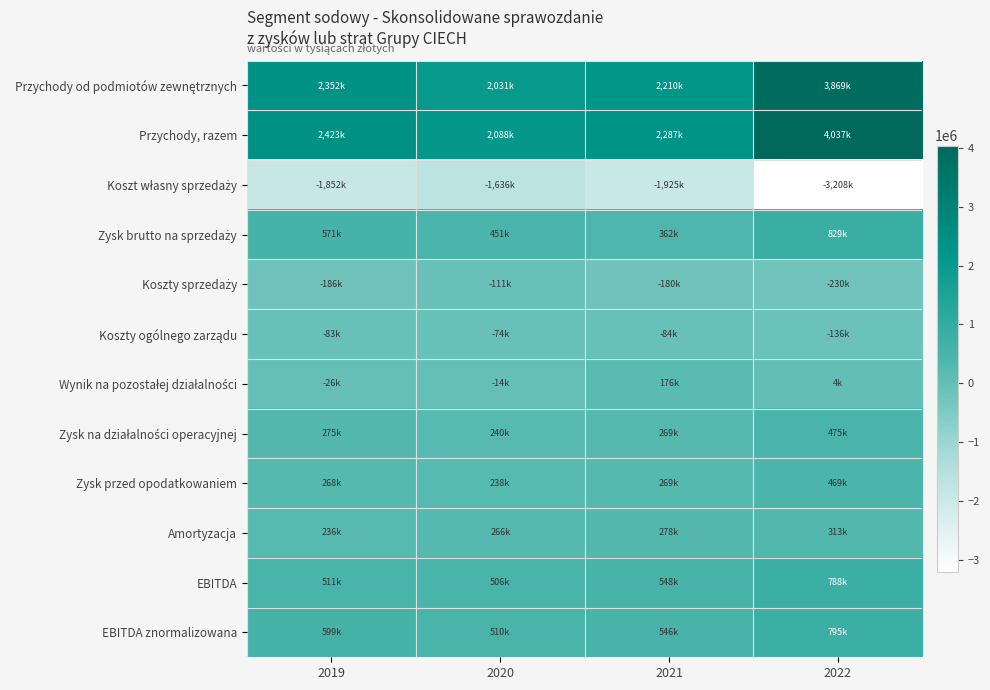

Rank the series by their maximum value, from lowest to highest.

Koszt własny sprzedaży, Koszty sprzedaży, Koszty ogólnego zarządu, Wynik na pozostałej działalności, Amortyzacja, Zysk przed opodatkowaniem, Zysk na działalności operacyjnej, EBITDA, EBITDA znormalizowana, Zysk brutto na sprzedaży, Przychody od podmiotów zewnętrznych, Przychody, razem